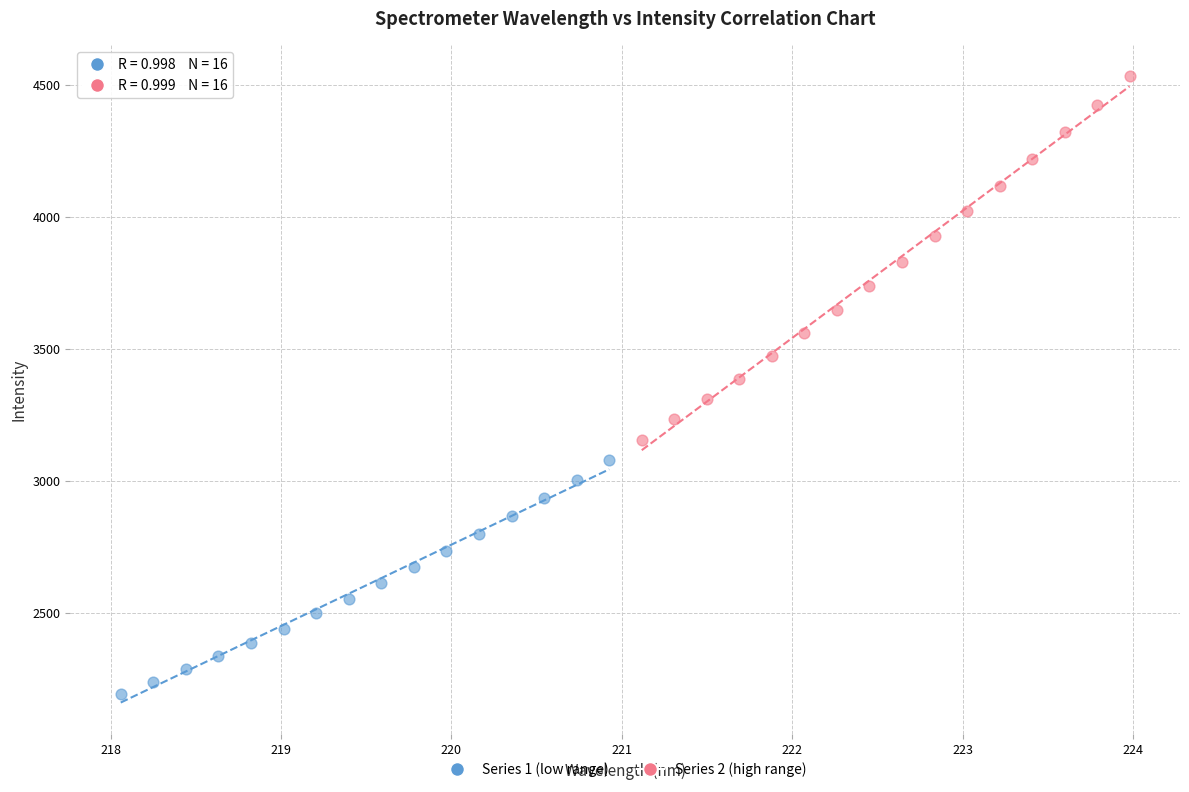

What are all the series names shown in the legend?

Series 1 (low range), Series 2 (high range)